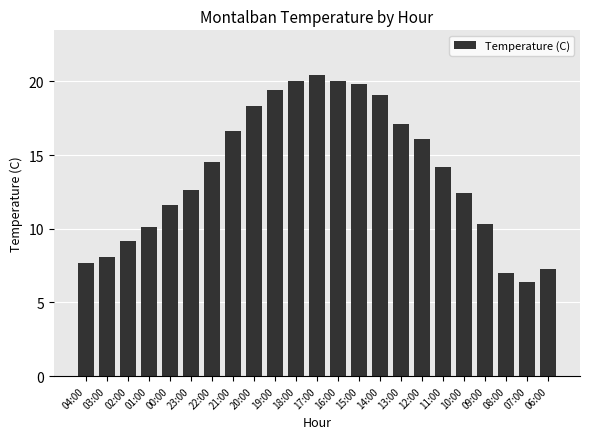

What is the difference between the maximum and minimum values?

14.0